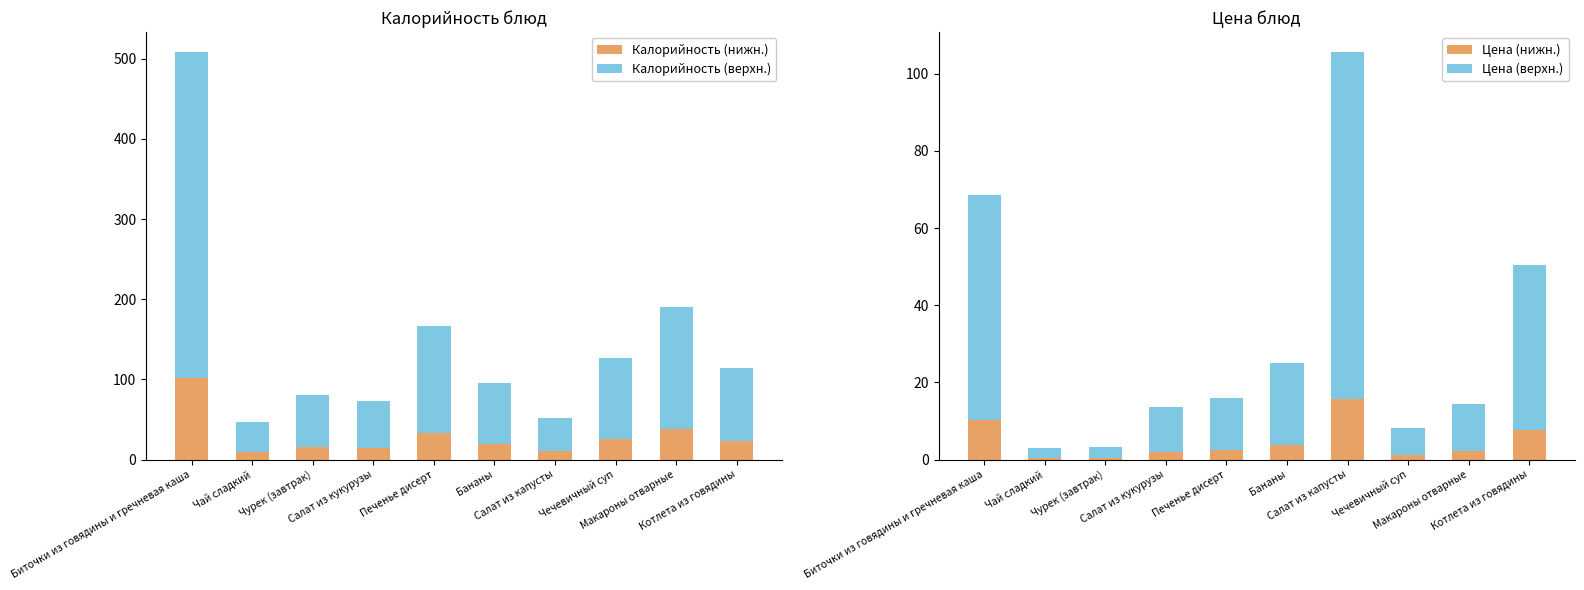

Reading right to left, extract all data points from this chart.

Калорийность (нижн.): 22.9	38.0	25.4	10.4	19.0	33.4	14.6	16.0	9.4	101.6
Калорийность (верхн.): 91.5	152.0	101.6	41.6	76.0	133.6	58.4	64.0	37.6	406.4
Цена (нижн.): 7.5	2.2	1.2	15.8	3.8	2.4	2.1	0.5	0.4	10.3
Цена (верхн.): 42.8	12.2	7.1	89.7	21.2	13.6	11.6	2.8	2.5	58.3